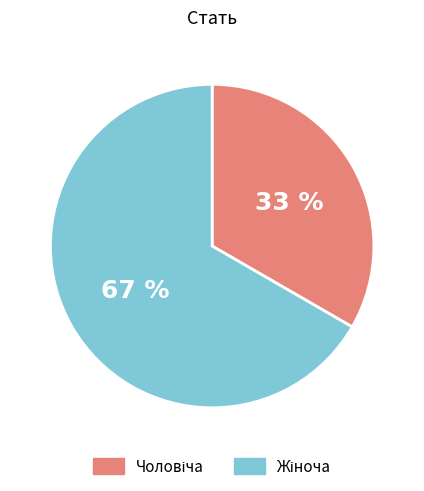

To the nearest percent, what is the average slice percentage?

50%